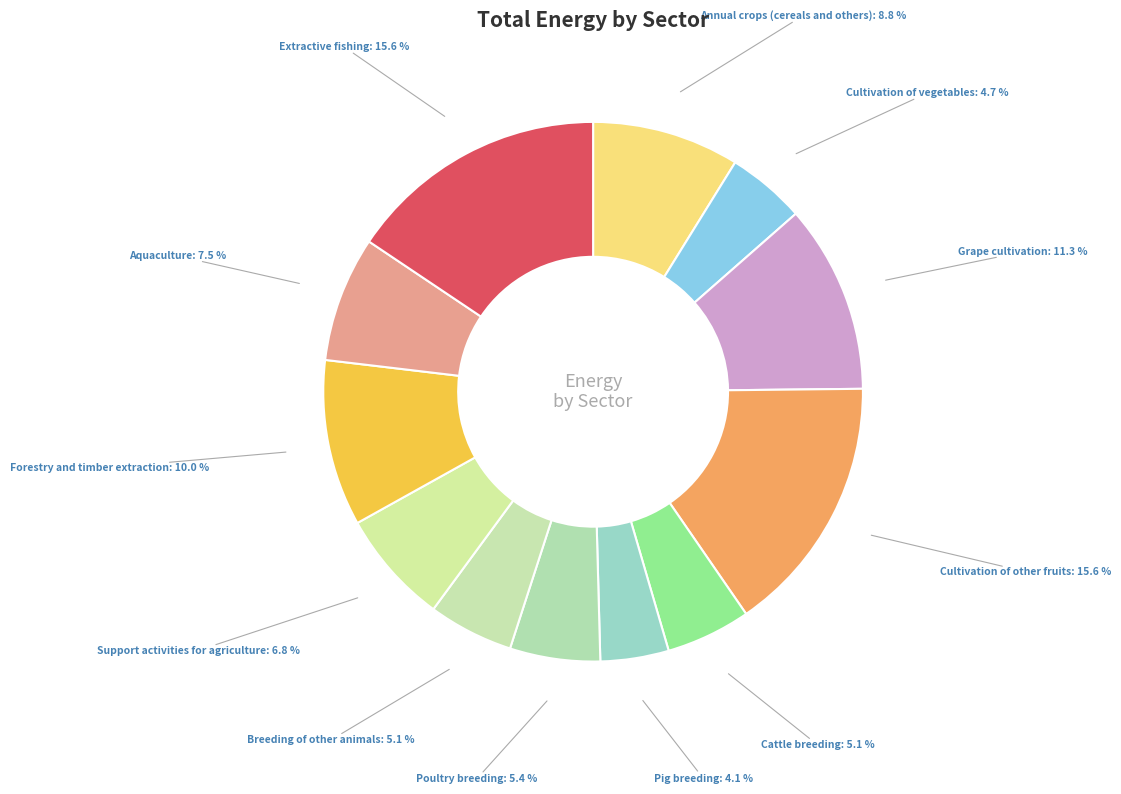

Does Forestry and timber extraction represent more than half of the total?

No